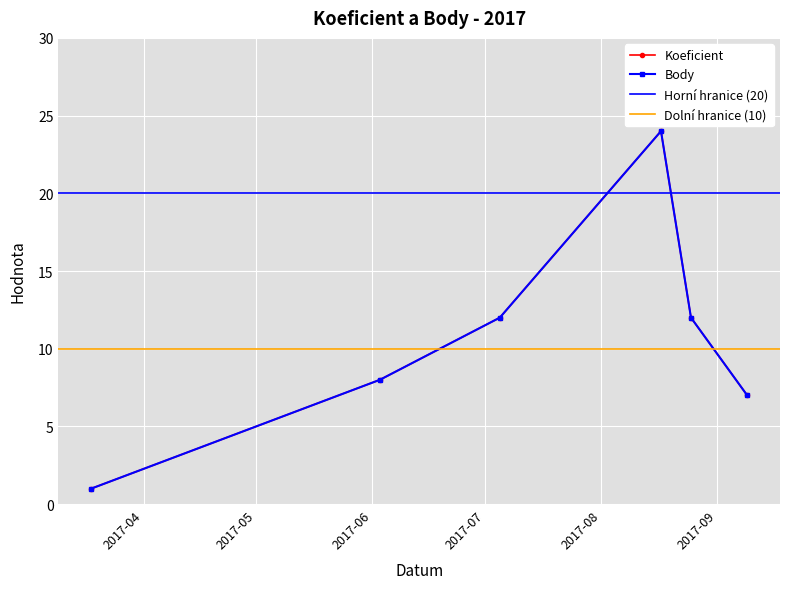

What is the lowest value of the Koeficient series?

1